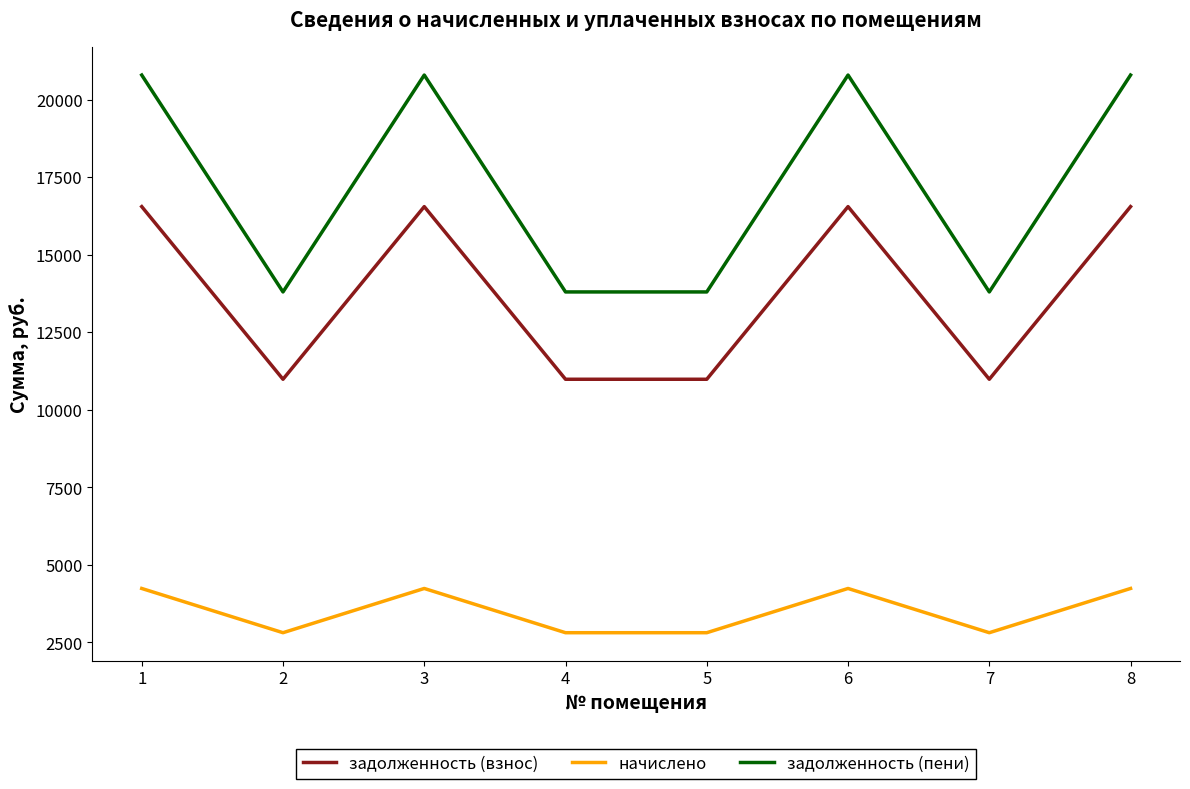

List the series in order of their peak value, lowest first.

начислено, задолженность (взнос), задолженность (пени)